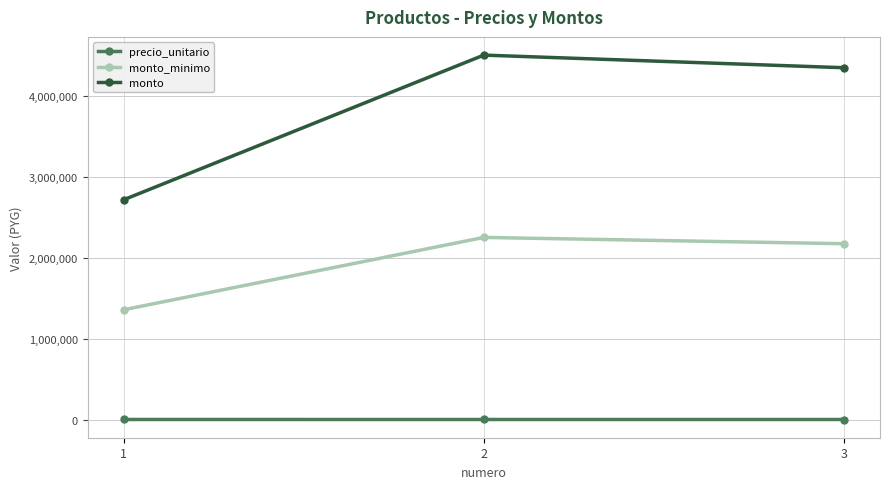

What is the value of the monto point at the 3rd from the left?

4352400